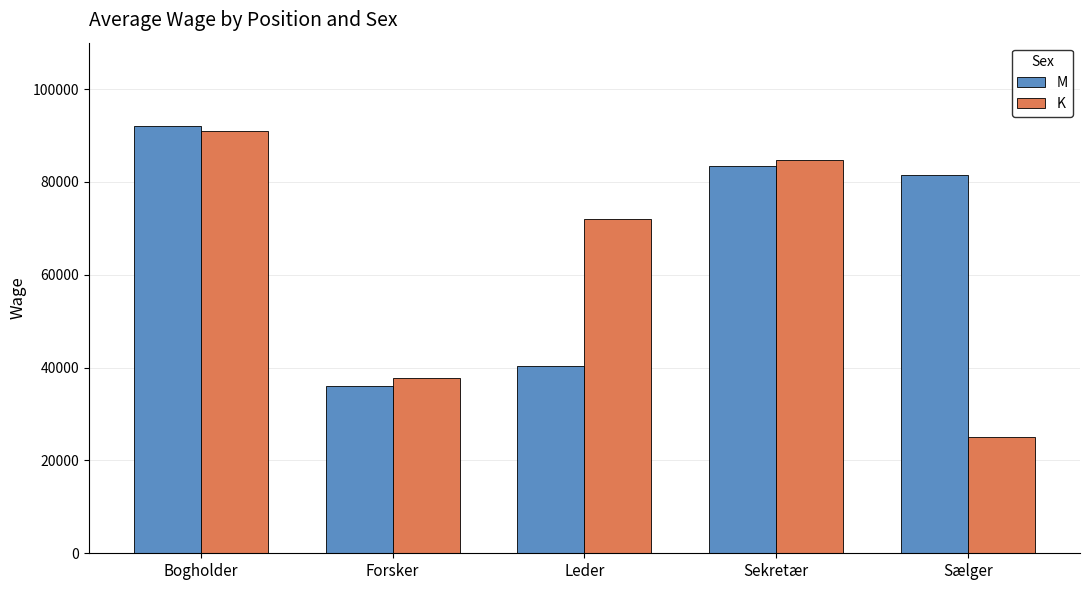

Which series has the largest total across all categories?

M